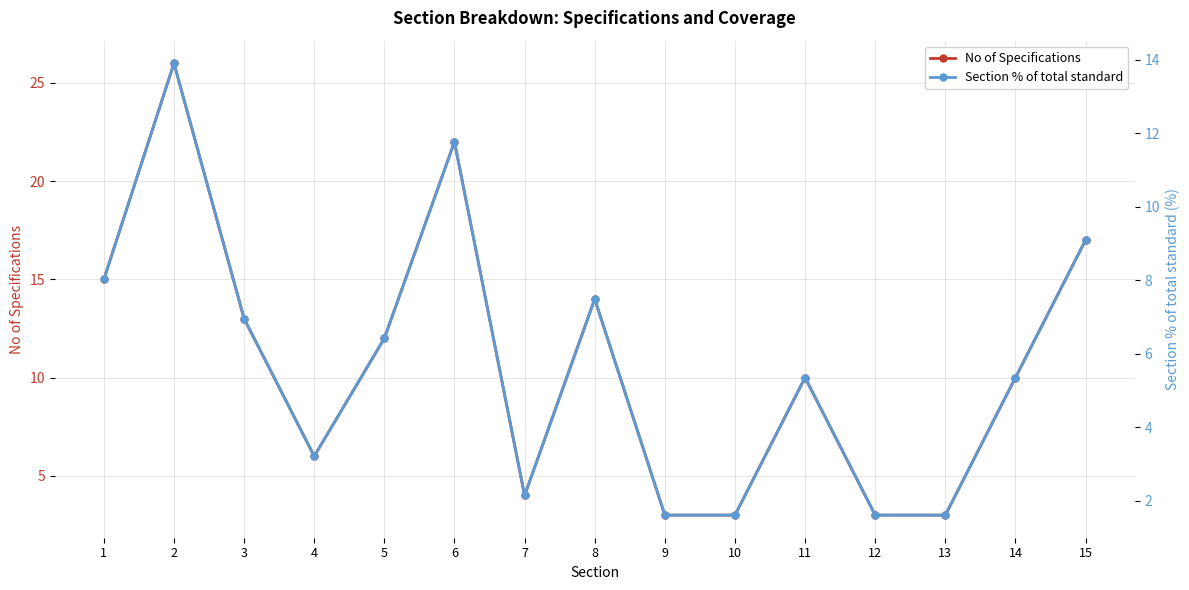

Which category has the highest value in the Section % of total standard series?

2